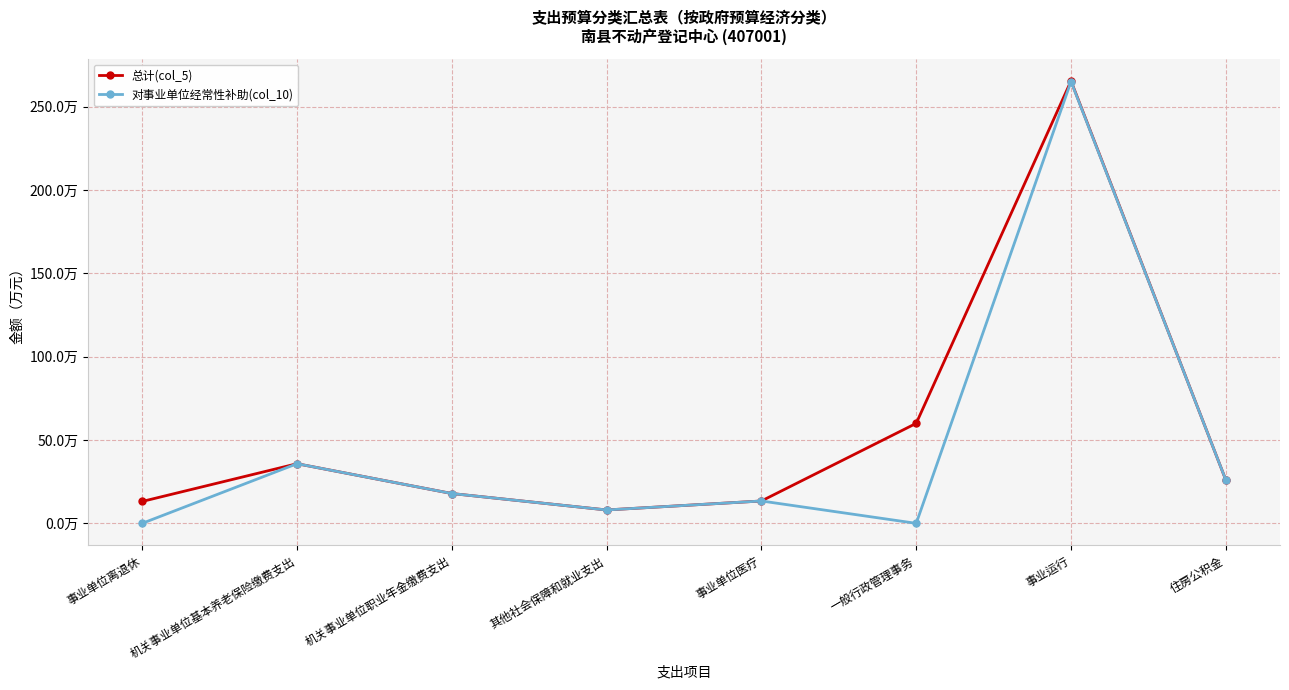

Does the chart have visible grid lines?

Yes